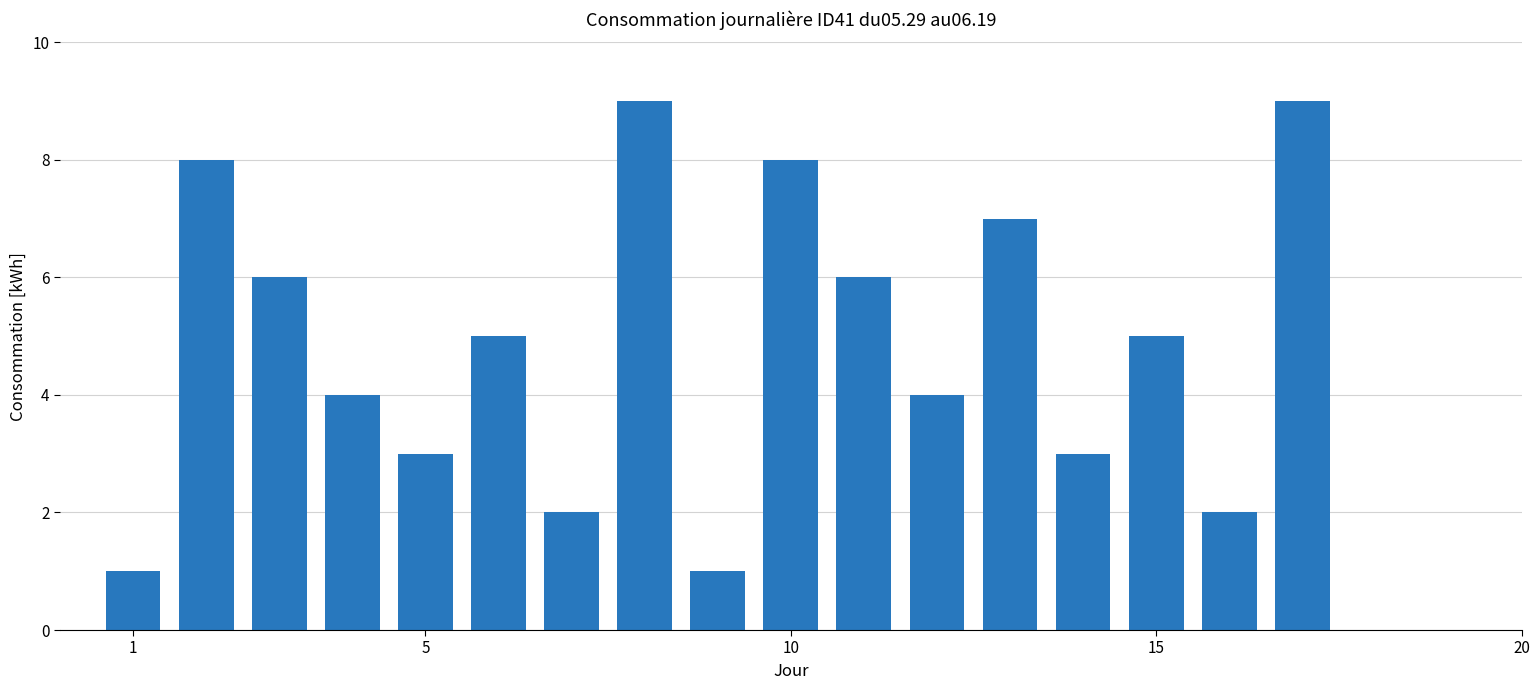

Count the values in the range 3 to 7.

9